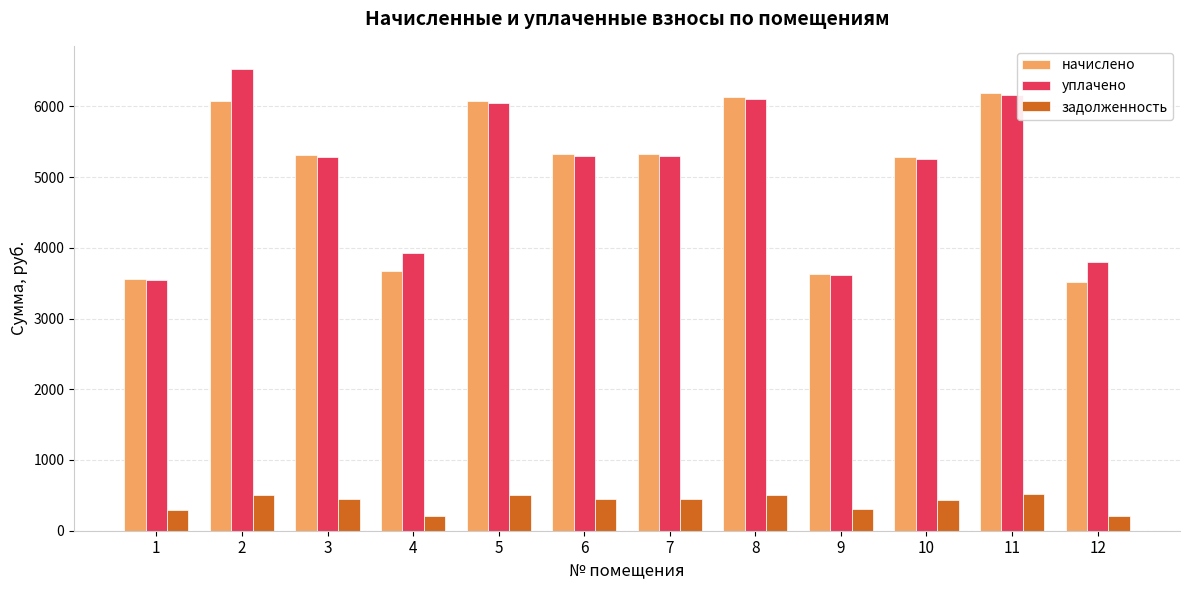

What is the maximum value shown in the chart?

6529.5